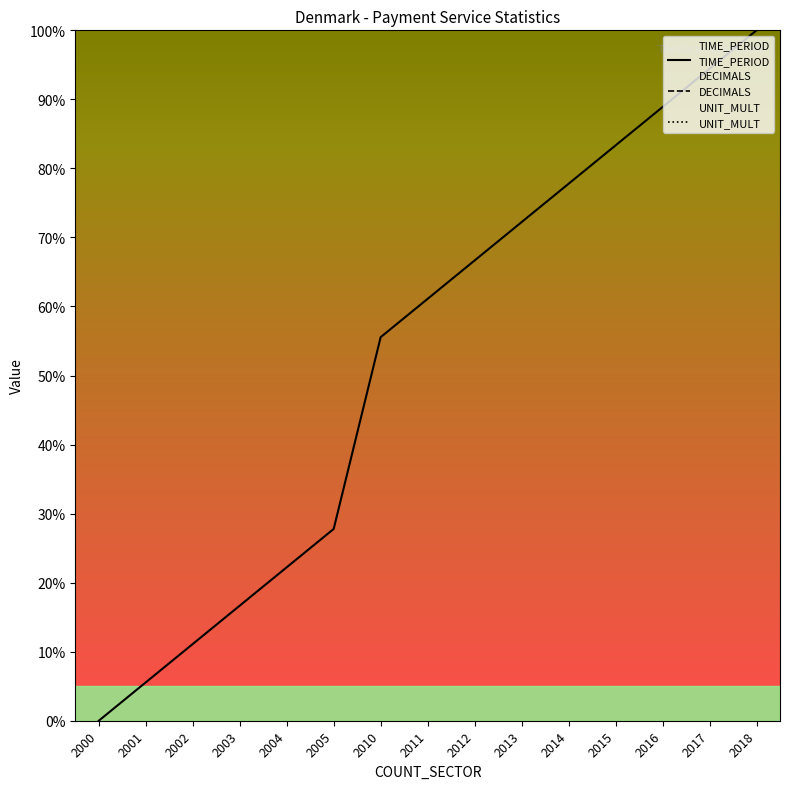

Which series has the largest total across all categories?

DECIMALS